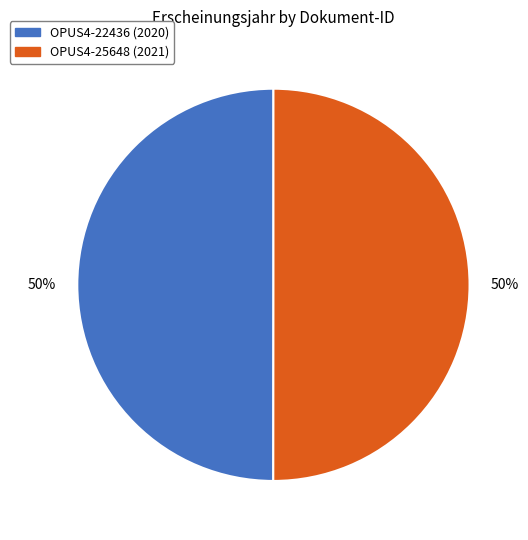

Combined, do OPUS4-25648 (2021) and OPUS4-22436 (2020) account for over 50%?

Yes